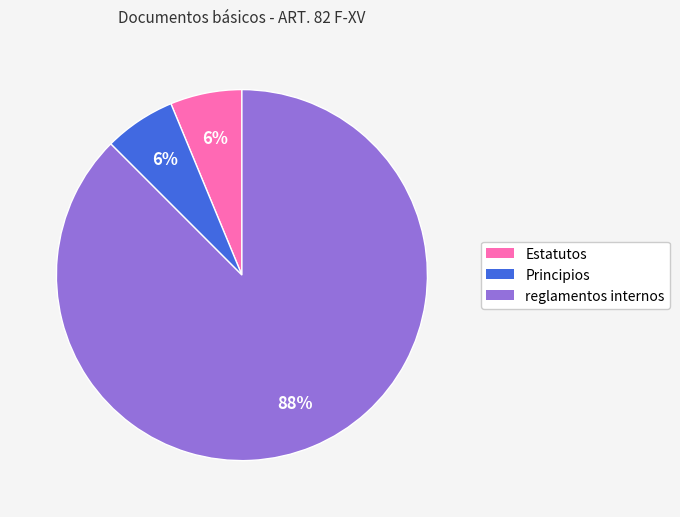

Does any single category account for the majority?

Yes